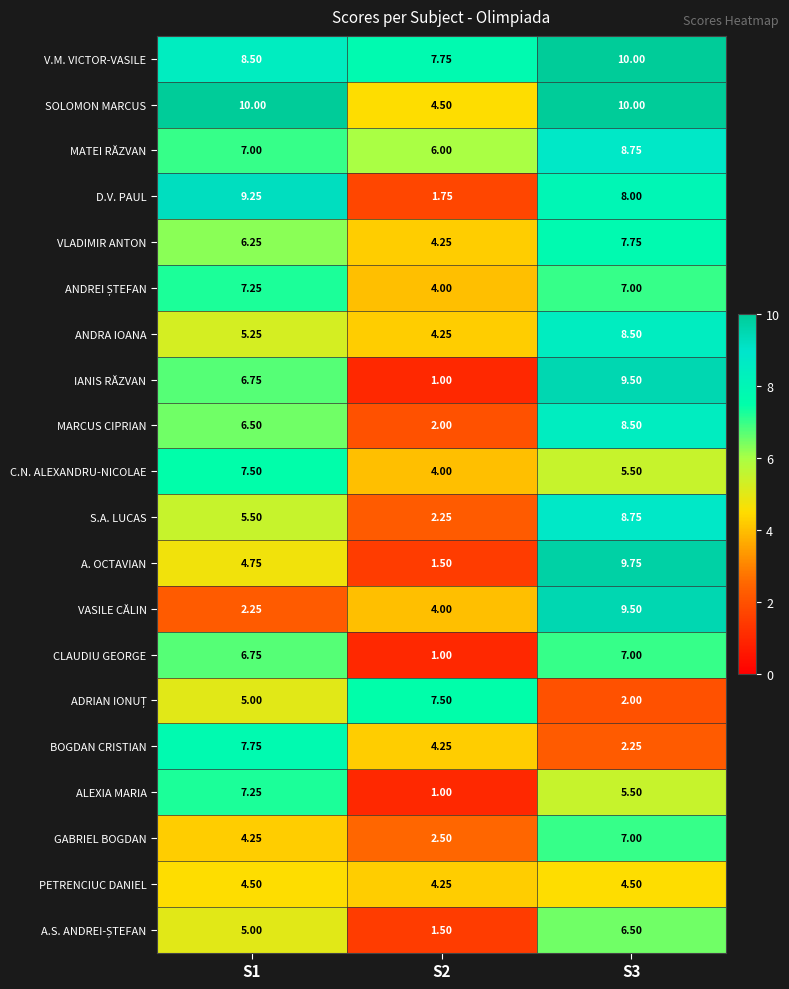

Which series has the largest range (max minus min)?

IANIS RĂZVAN